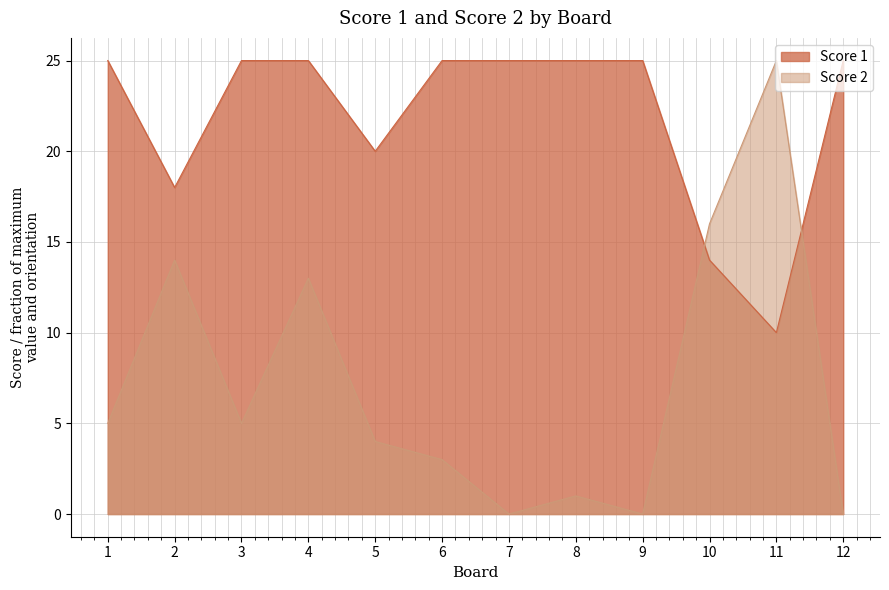

At 8, list the series in order from smallest to largest.

Score 2, Score 1